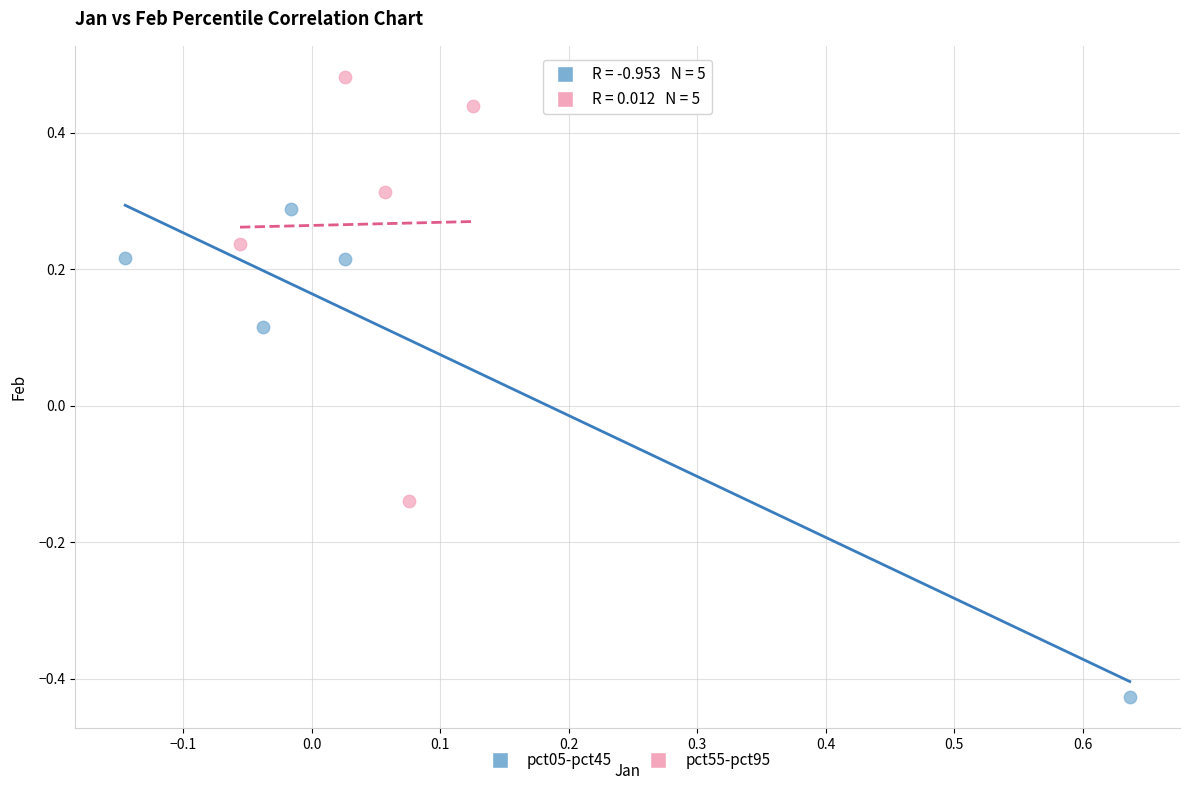

Which series contains the lowest Y value?

pct05-pct45